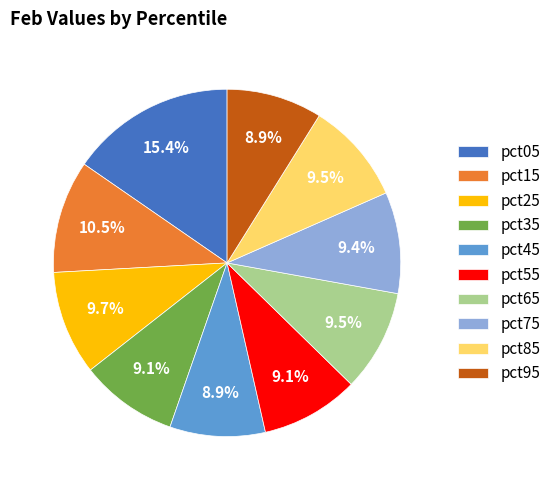

Is it true that pct25 is 2% of the pie?

False